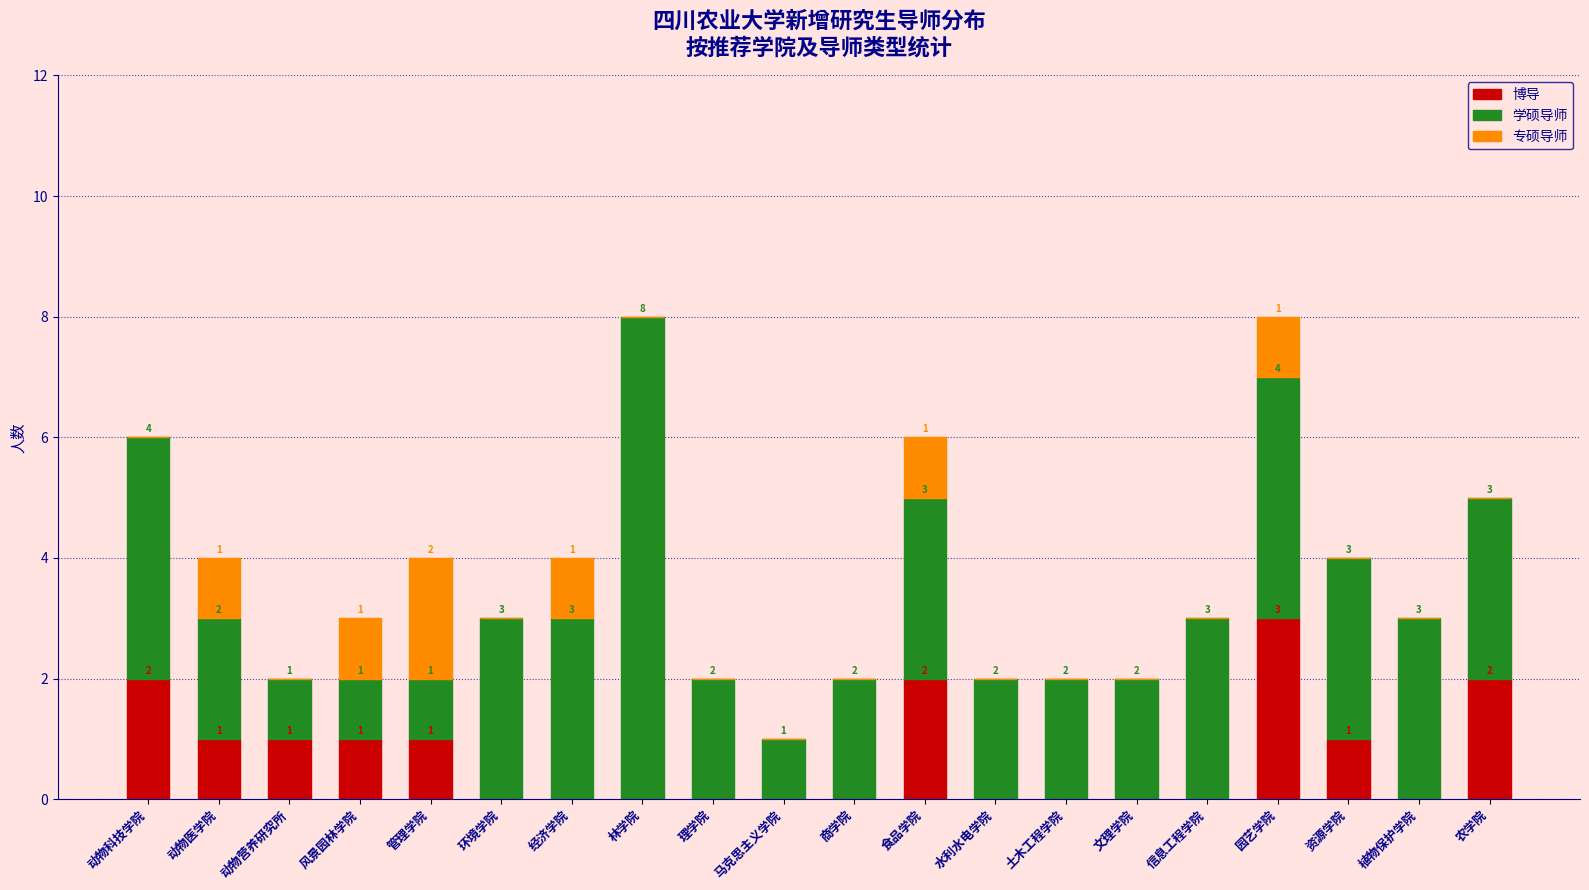

Reading right to left, what are the values for 博导?

农学院=2	植物保护学院=0	资源学院=1	园艺学院=3	信息工程学院=0	文理学院=0	土木工程学院=0	水利水电学院=0	食品学院=2	商学院=0	马克思主义学院=0	理学院=0	林学院=0	经济学院=0	环境学院=0	管理学院=1	风景园林学院=1	动物营养研究所=1	动物医学院=1	动物科技学院=2